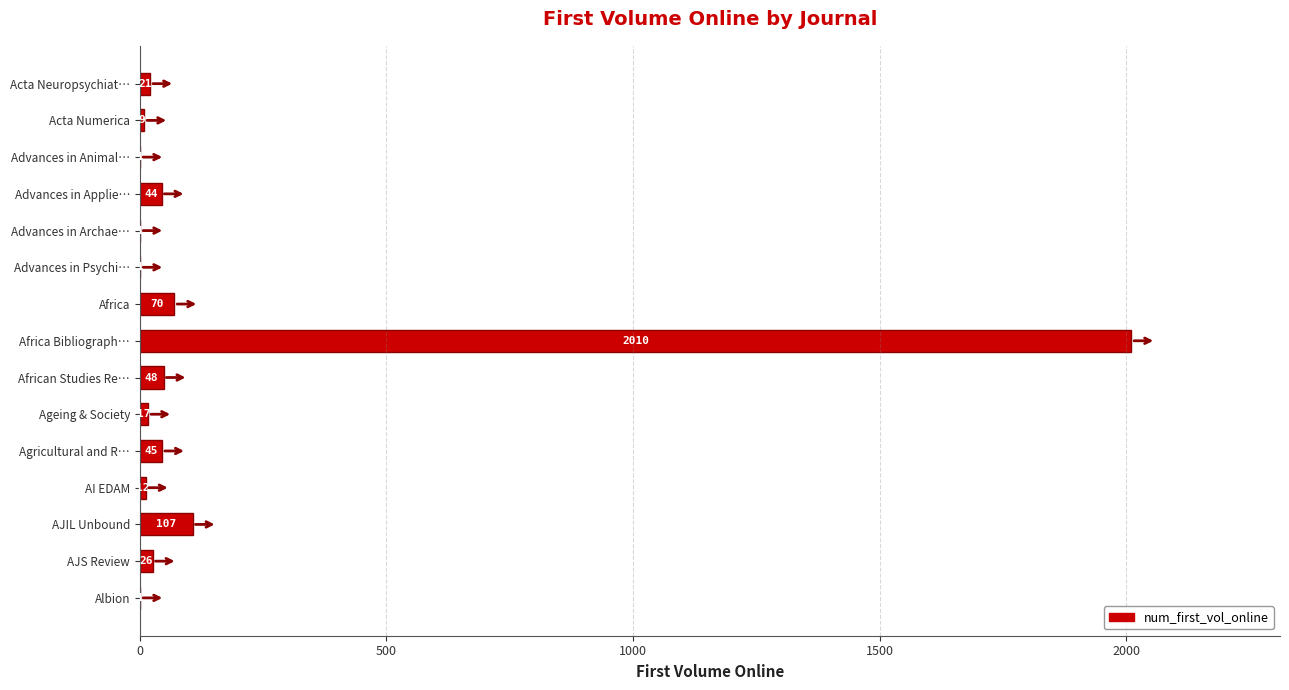

Which has a higher value, Agricultural and R… or Advances in Applie…?

Agricultural and R…